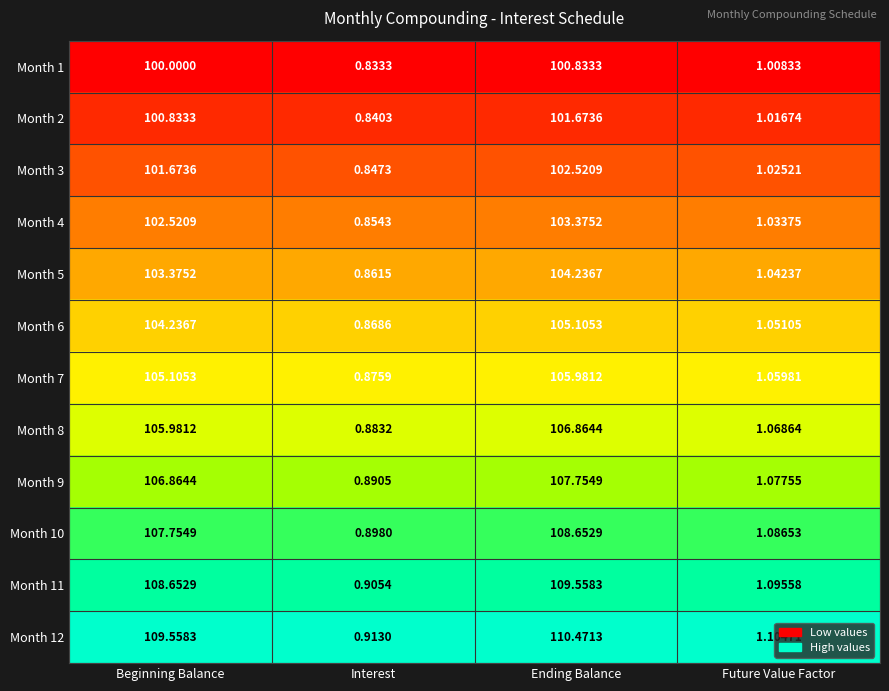

Which label corresponds to the smallest value in the chart?

Interest